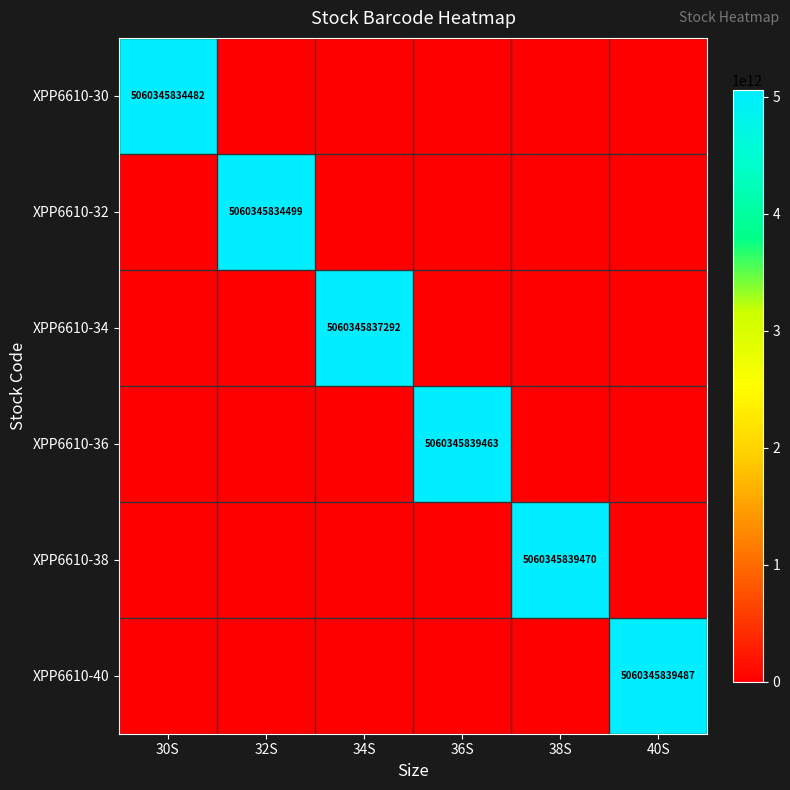

The value of XPP6610-36 at 36S is 5060345839463. True or false?

True